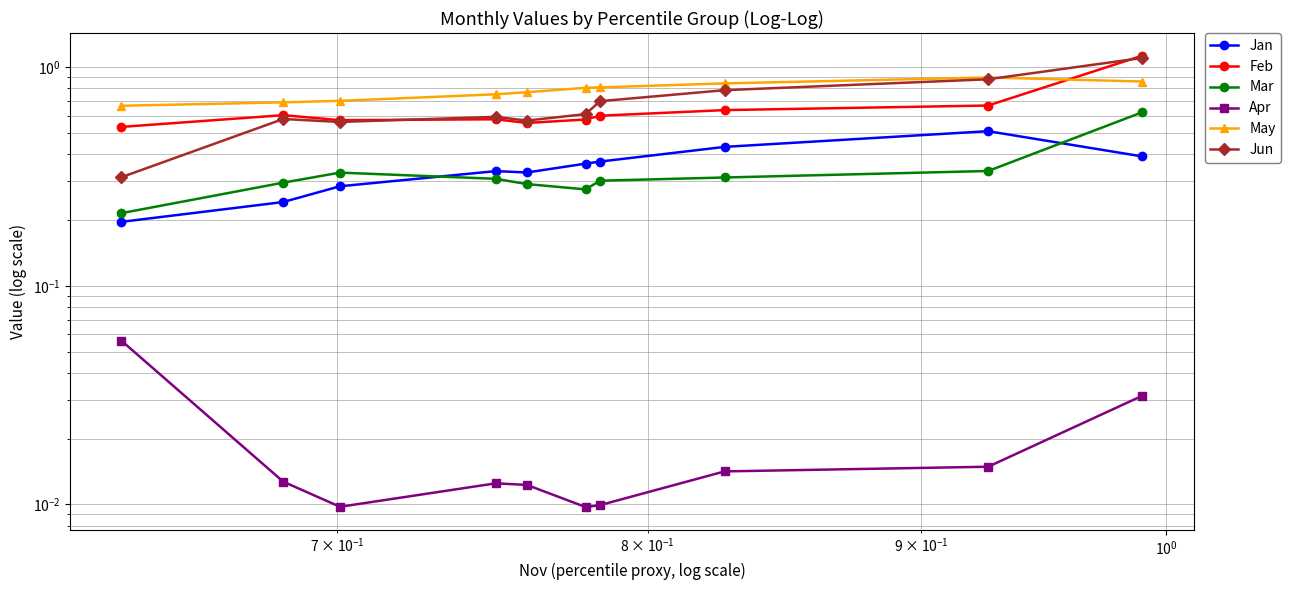

What is the average value of the May series?

0.8